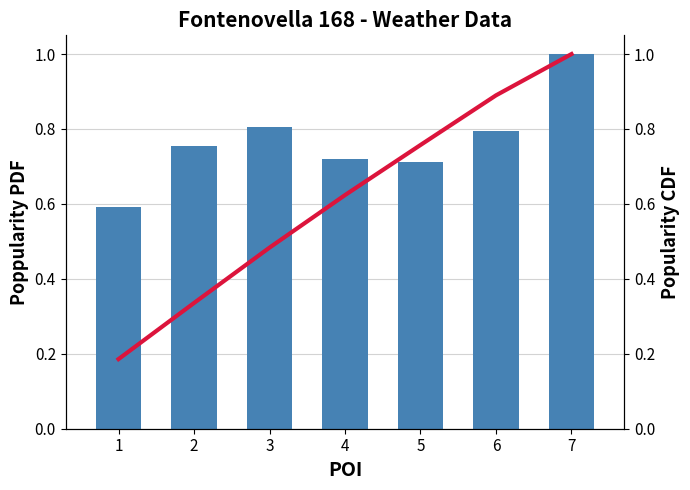

Rank the categories by CDF value from lowest to highest.

1, 2, 3, 4, 5, 6, 7